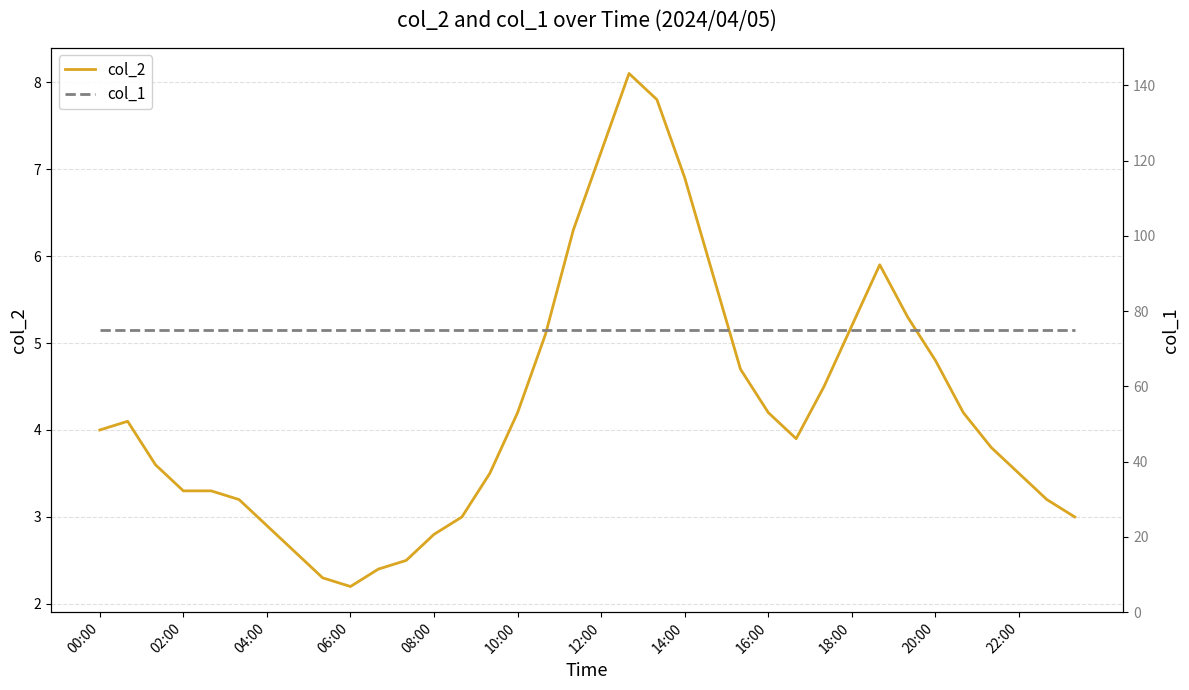

What is the highest value of the col_2 series?

8.1